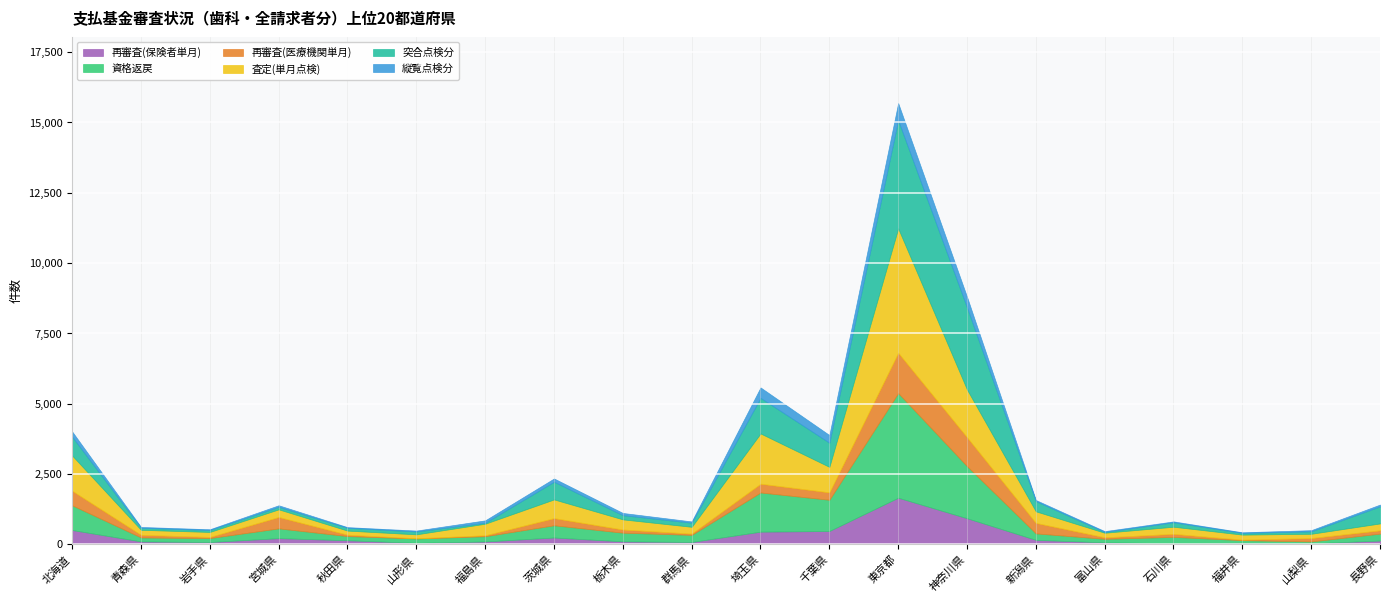

Rank the series at 岩手県 from lowest to highest value.

縦覧点検分, 再審査(医療機関単月), 突合点検分, 再審査(保険者単月), 資格返戻, 査定(単月点検)